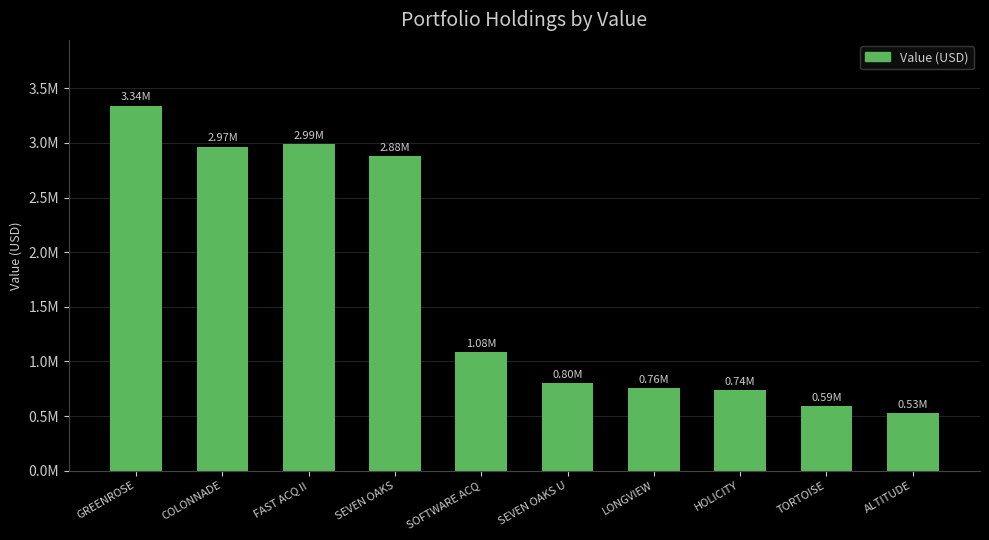

The value at SOFTWARE ACQ is 1085000. True or false?

True